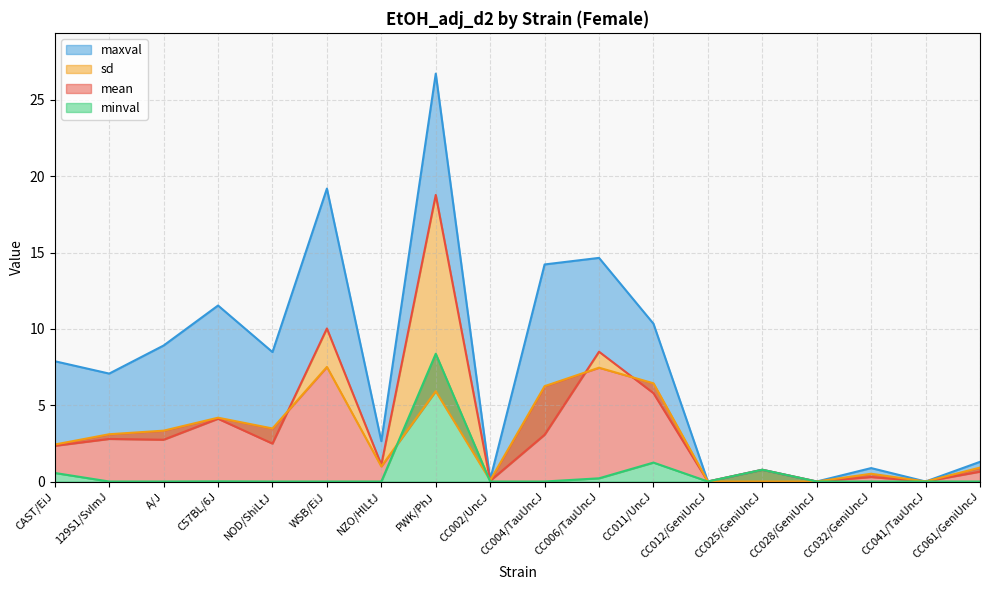

What is the label of the 11th point from the left?

CC006/TauUncJ